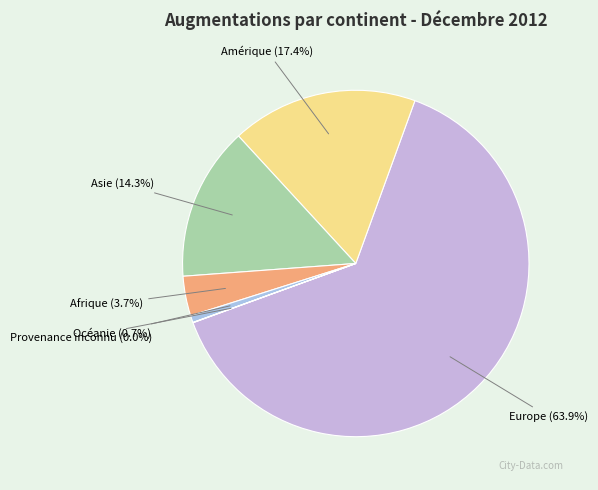

What is the total percentage of Europe and Asie?

78.2%